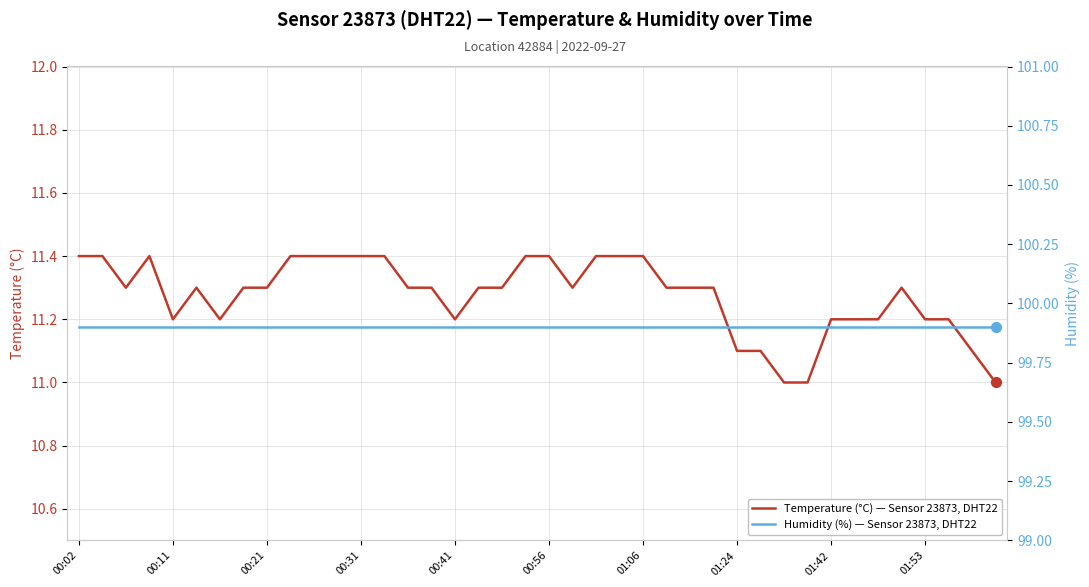

Which series contains the lowest Y value?

Temperature (°C) — Sensor 23873, DHT22